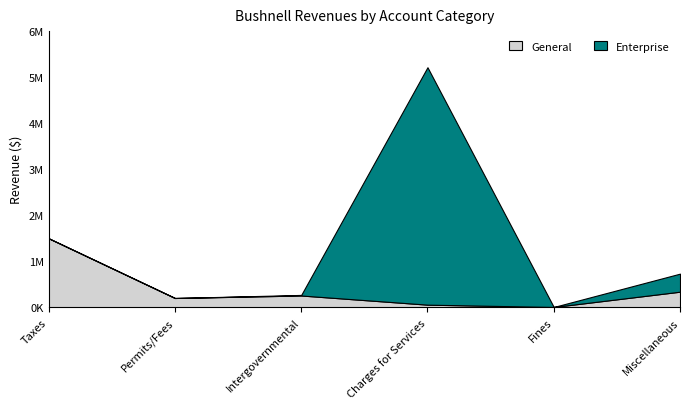

Between Taxes and Intergovernmental, which is larger?

Taxes